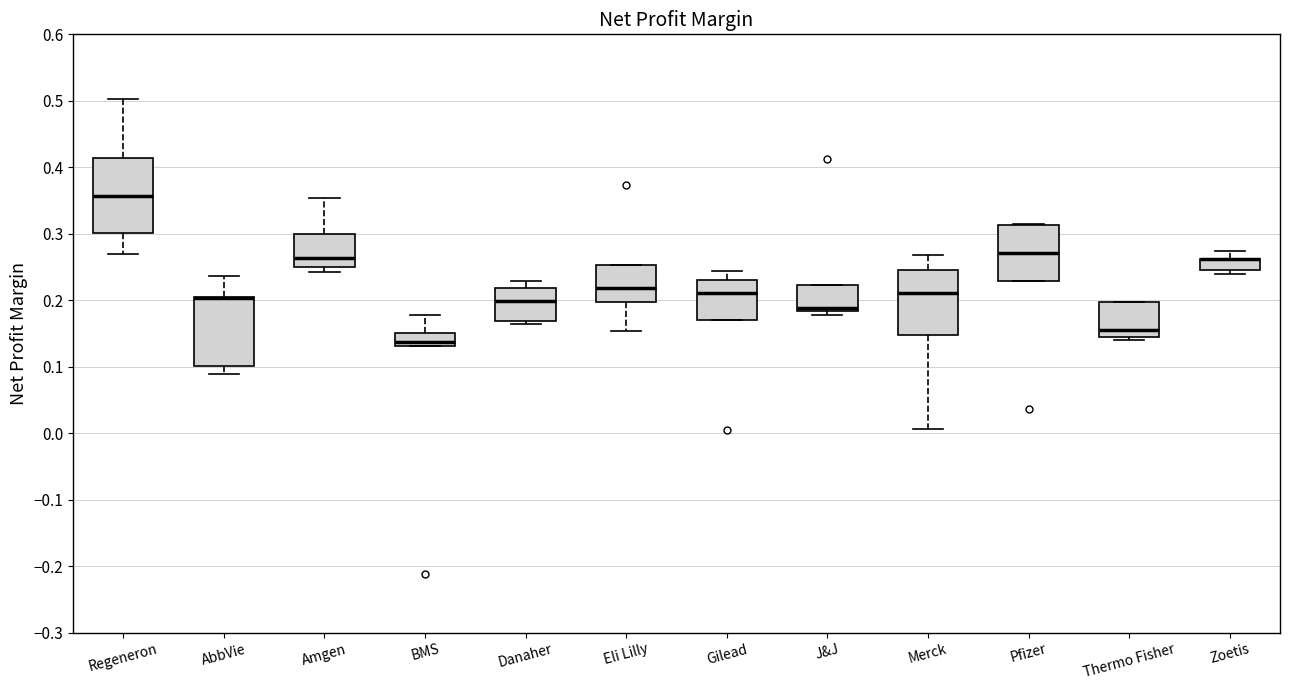

Where is the upper edge of the box for Zoetis on the y-axis? The values are not printed on the chart, so give them approximately, as read against the axis.

0.26